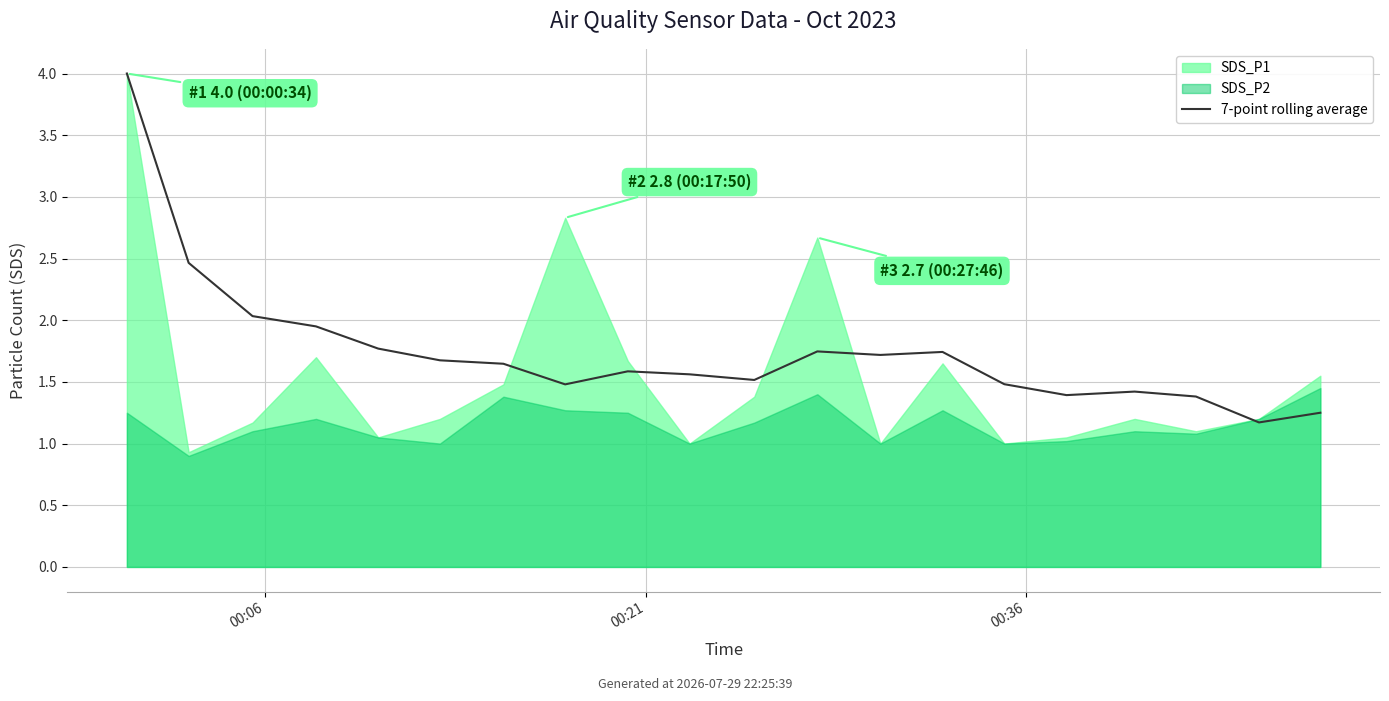

The chart shows a value of 3.0 at 00:36. True or false?

False